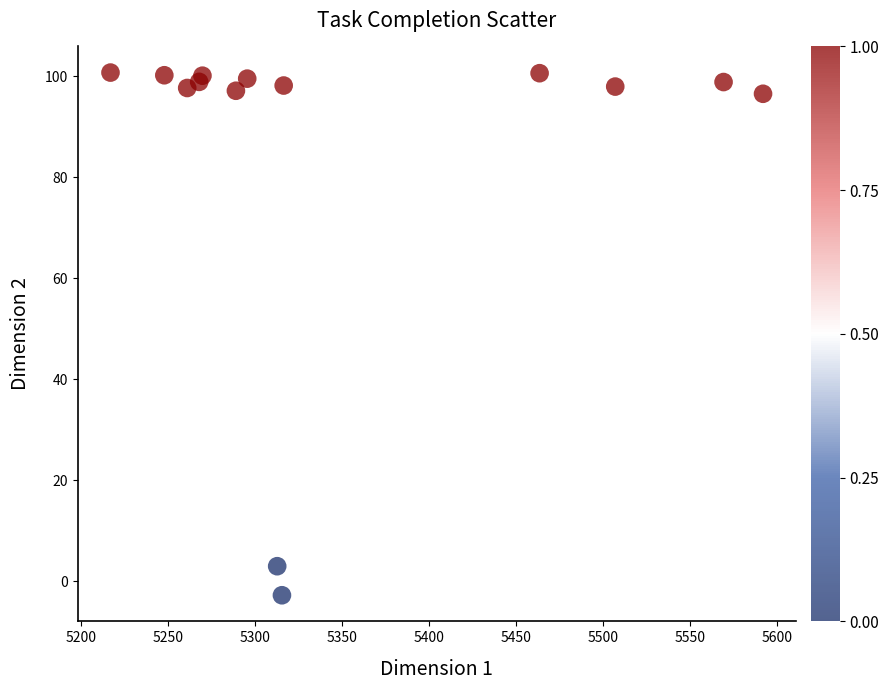

What is the range of X values (max minus min)?

375.2